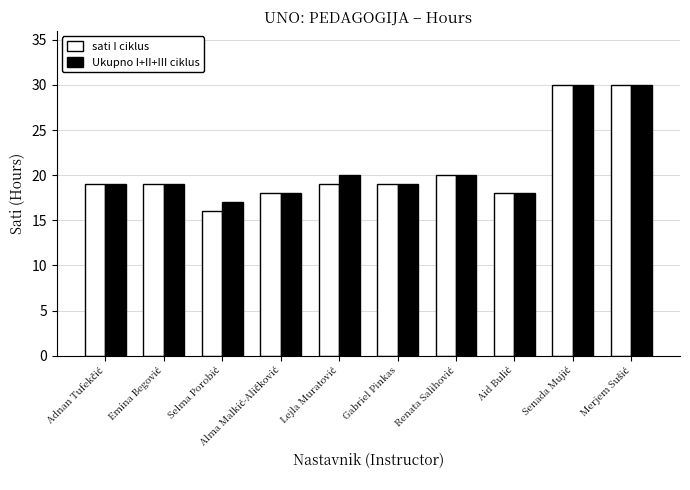

At how many categories does at least one series exceed 24?

2